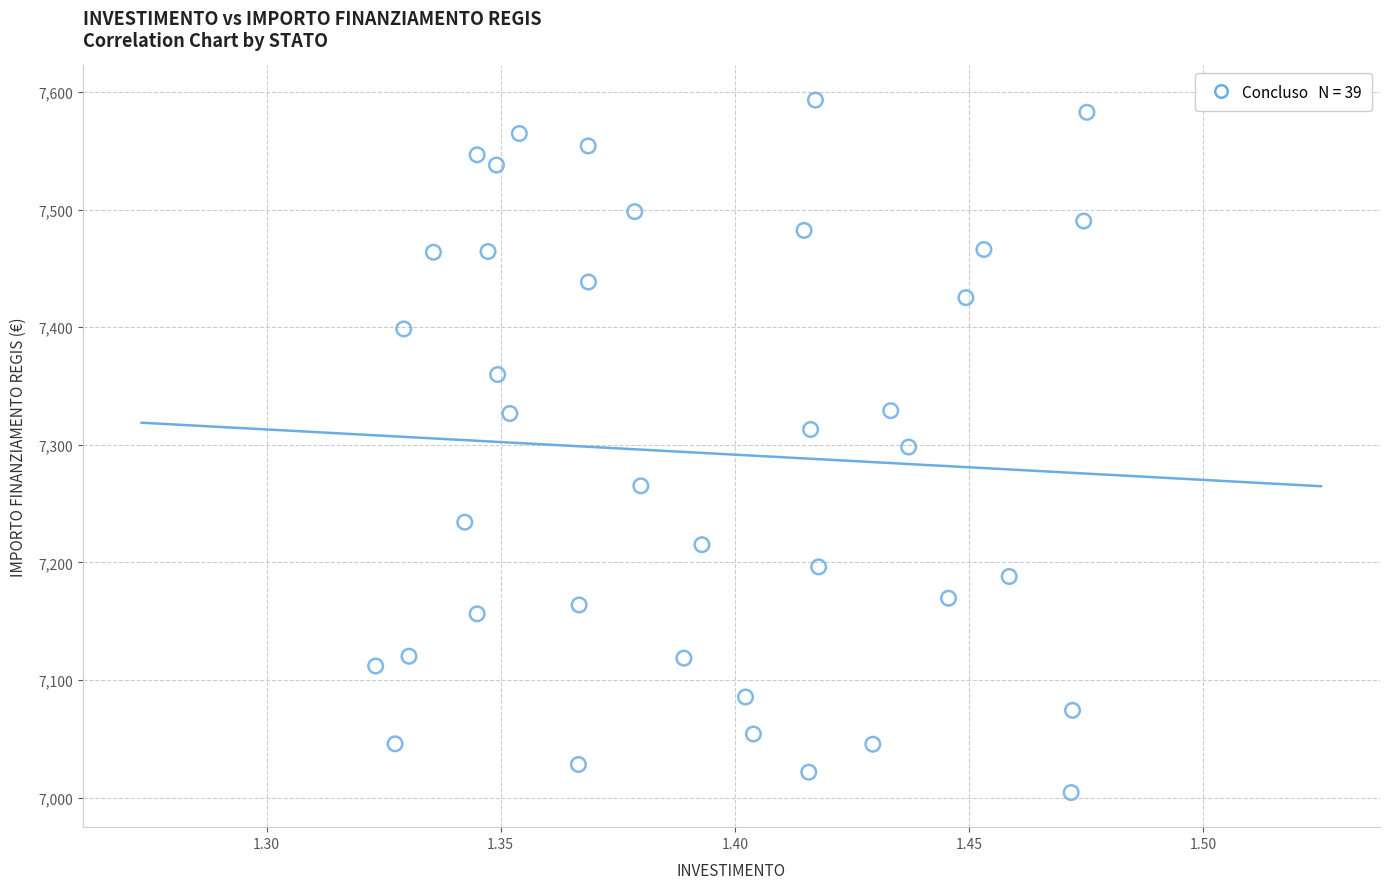

What is the range of Y values (max minus min)?

588.8